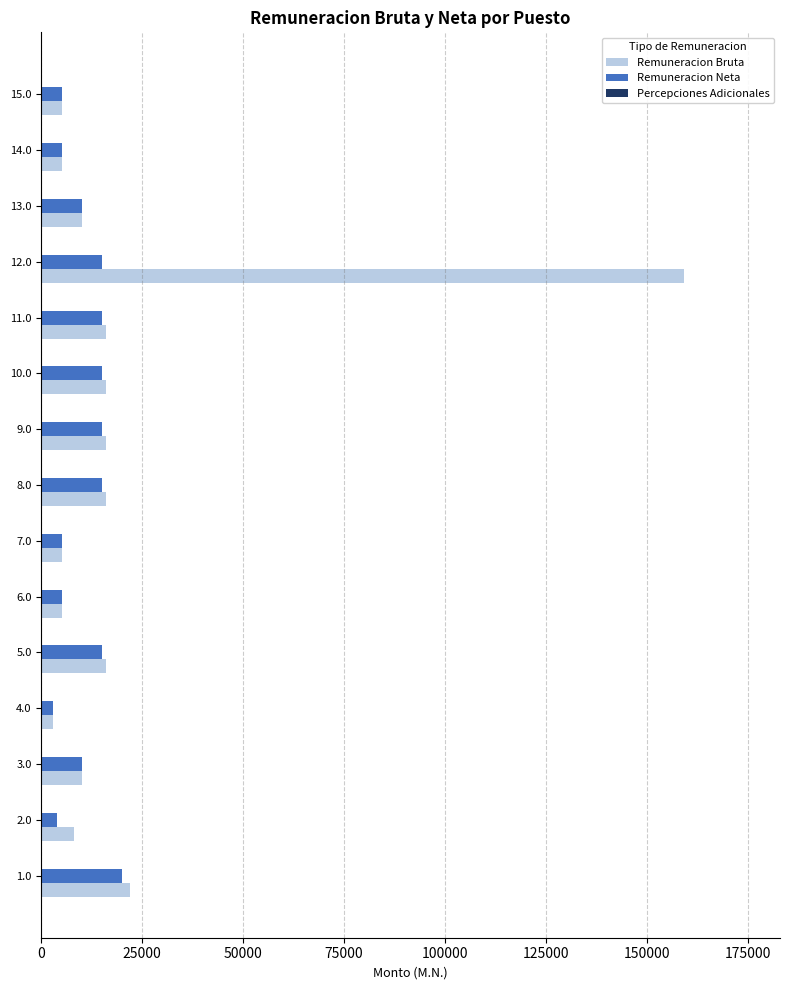

What is the greatest value displayed?

159111.9